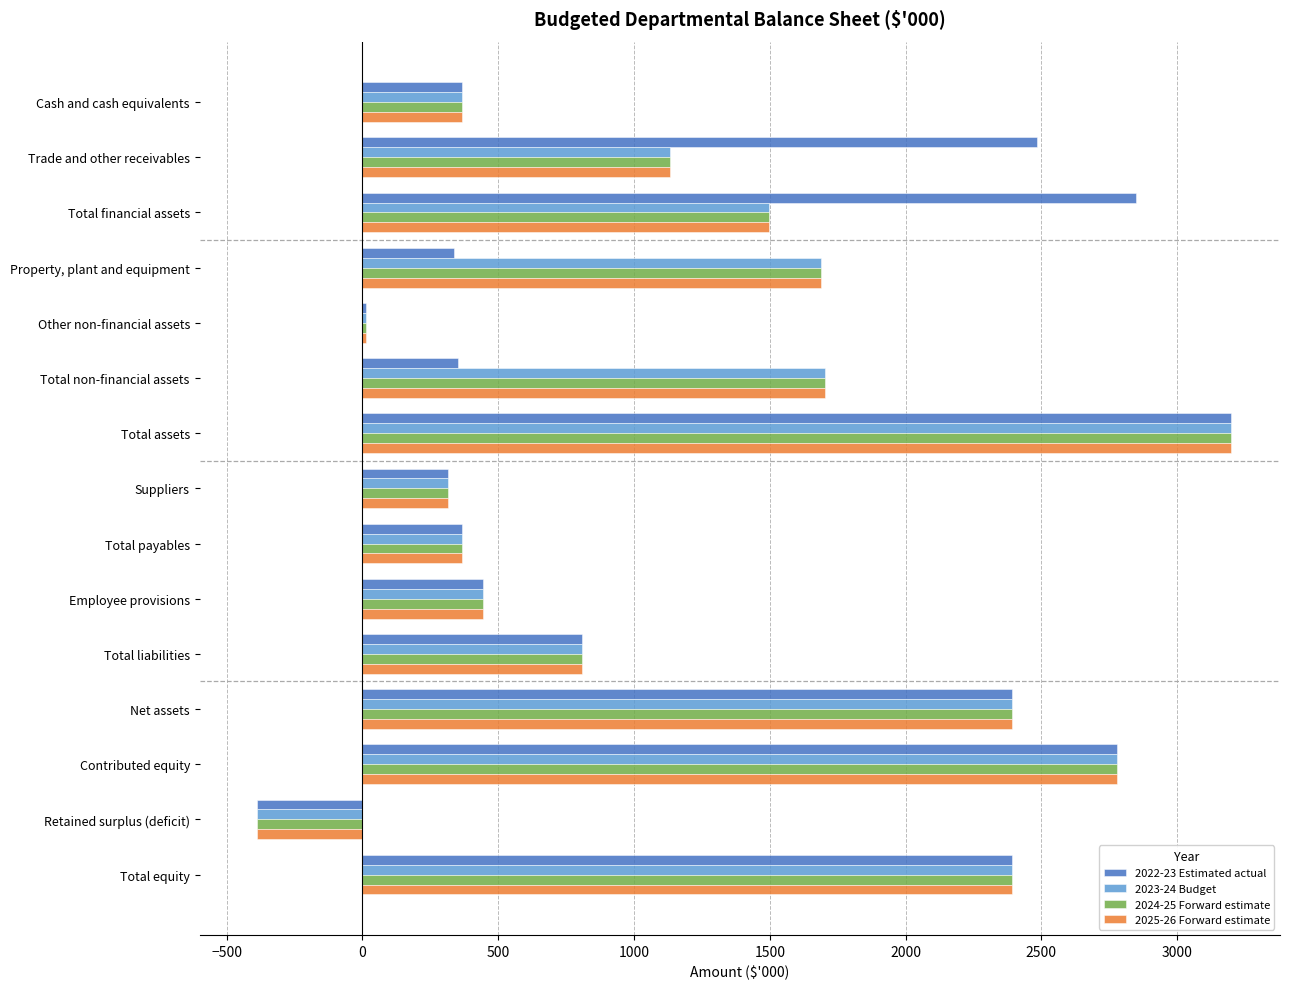

Is it true that 2024-25 Forward estimate equals -387 at Retained surplus (deficit)?

True